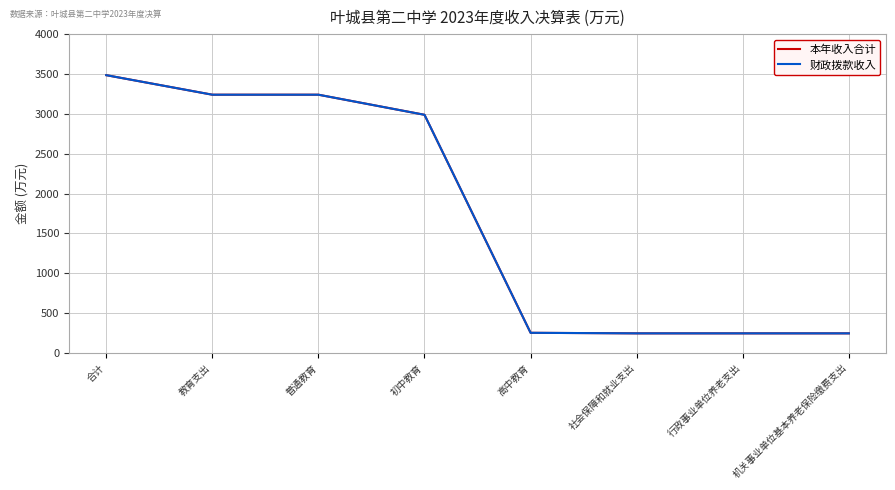

Is this an area chart (filled region under the line)?

No